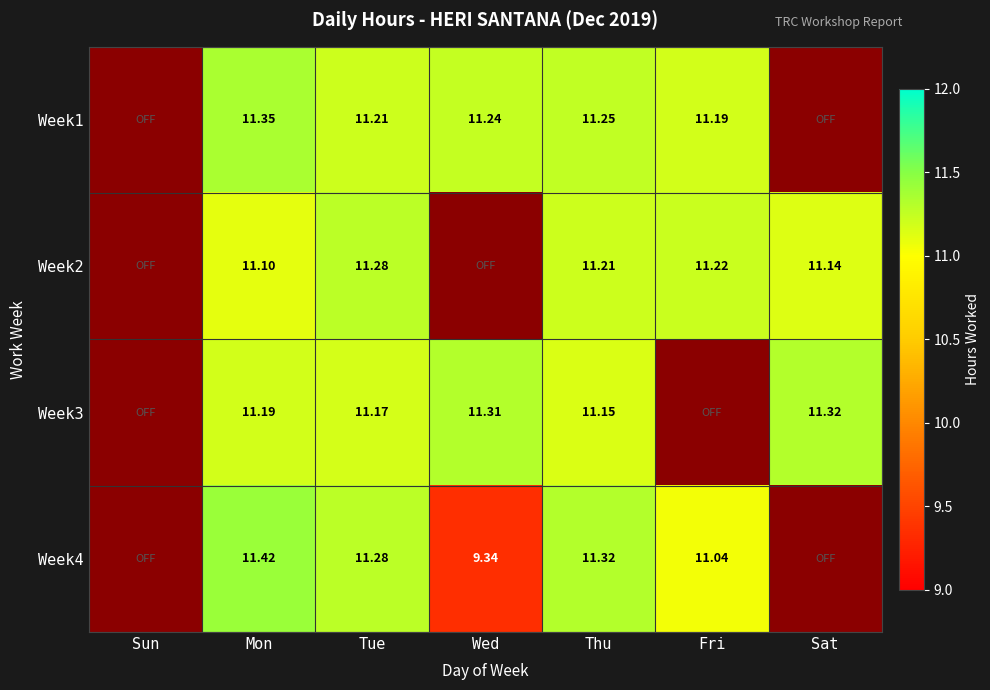

Is the value of Week2 at Thu greater than the value of Week4 at Mon?

No